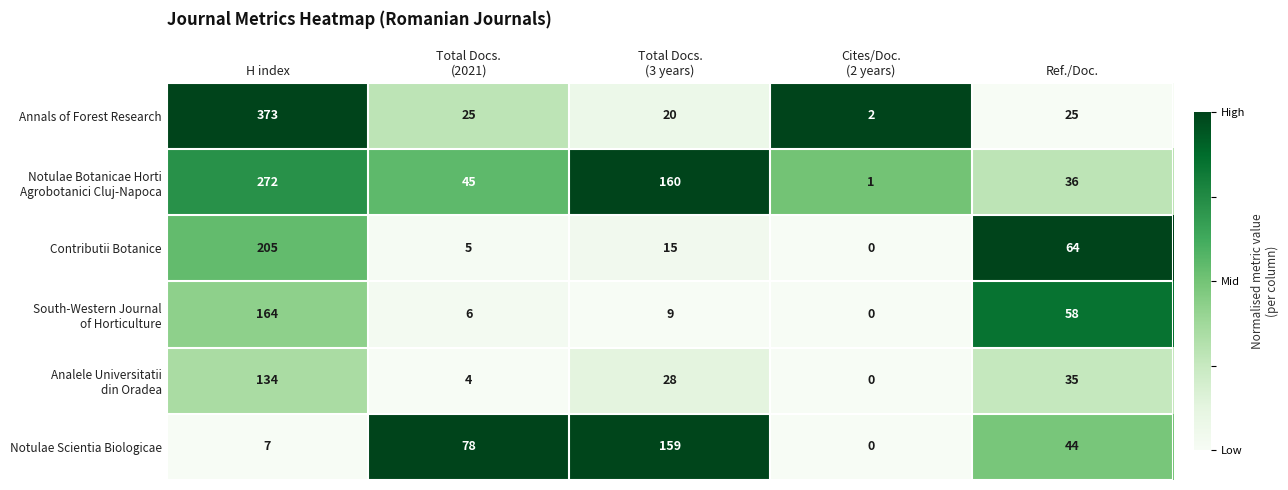

At how many categories does at least one series exceed 0?

5